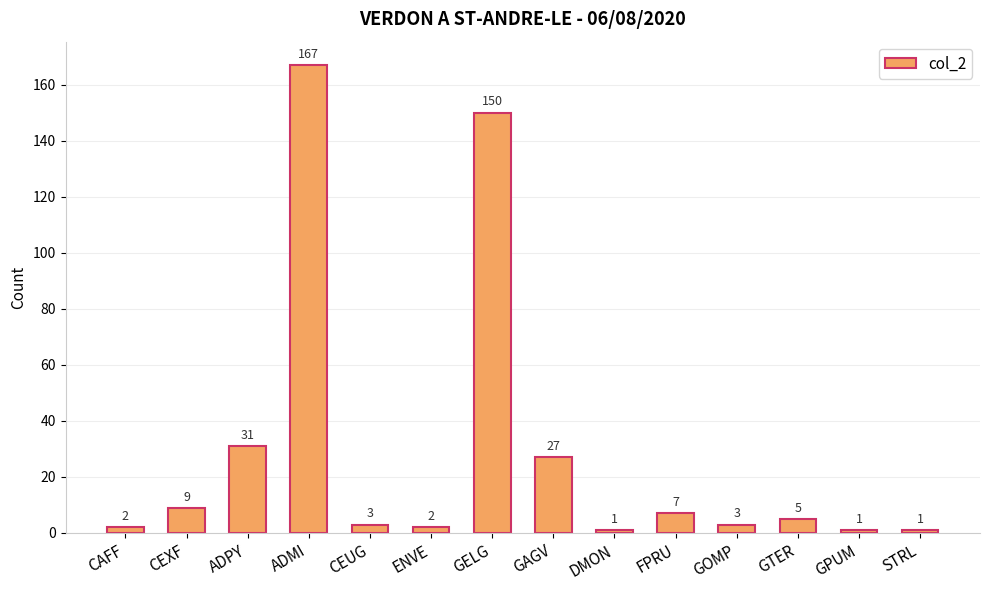

What is the label of the 12th bar from the right?

ADPY